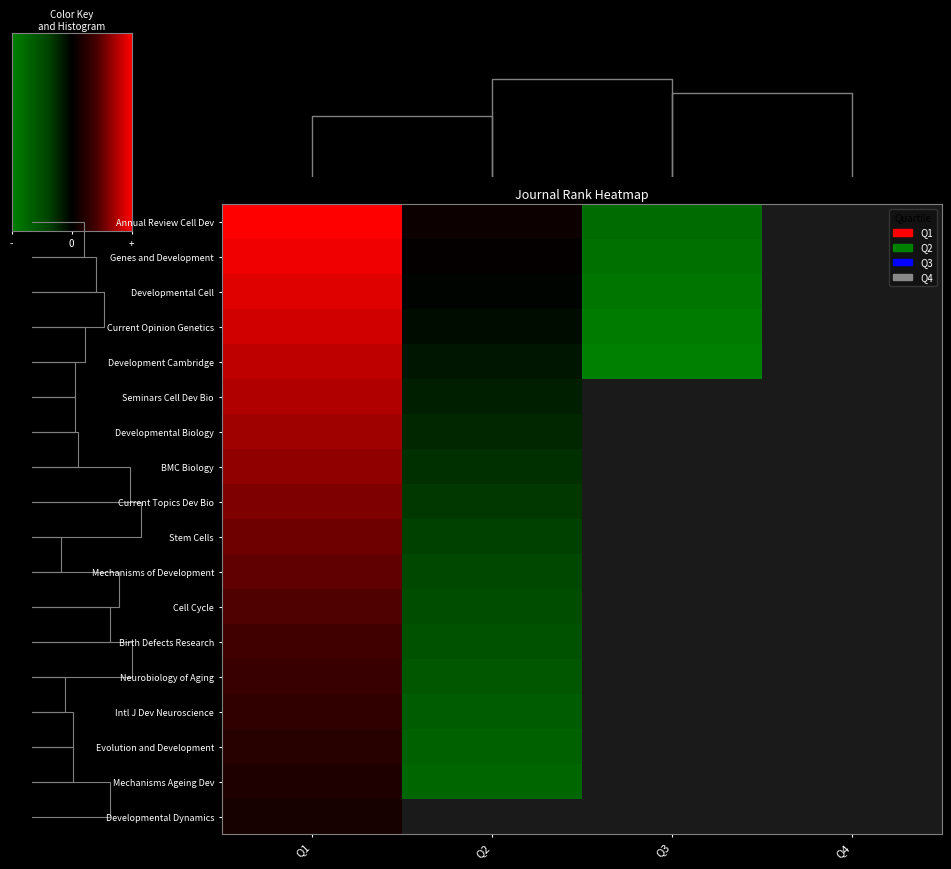

List the series in order of their peak value, lowest first.

Developmental Dynamics, Mechanisms Ageing Dev, Evolution and Development, Intl J Dev Neuroscience, Neurobiology of Aging, Birth Defects Research, Cell Cycle, Mechanisms of Development, Stem Cells, Current Topics Dev Bio, BMC Biology, Developmental Biology, Seminars Cell Dev Bio, Development Cambridge, Current Opinion Genetics, Developmental Cell, Genes and Development, Annual Review Cell Dev